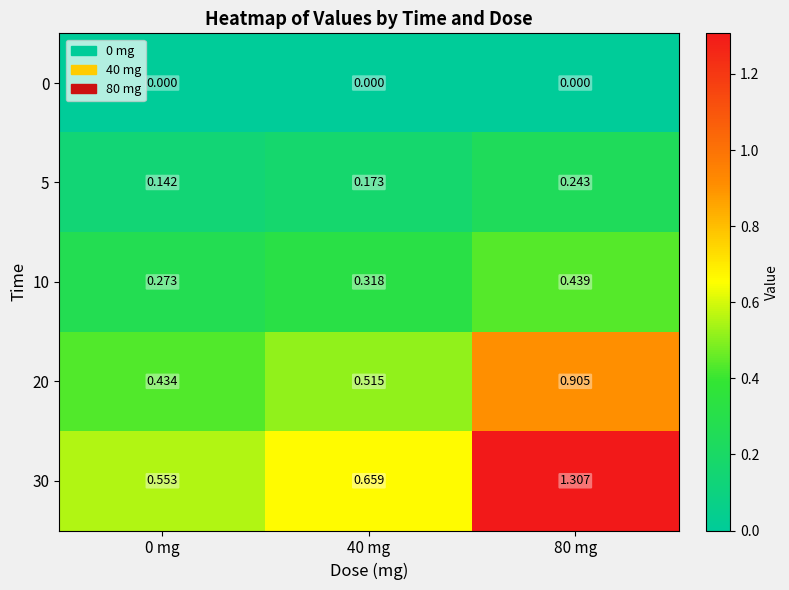

Is the value of 30 at 0 mg greater than the value of 20 at 0 mg?

Yes